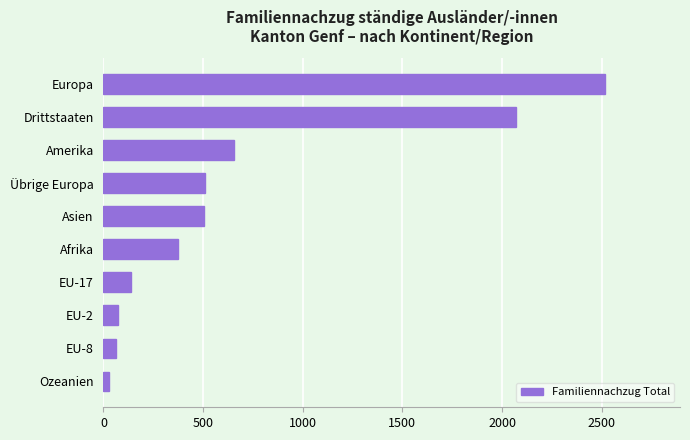

True or false: the data shows 512 at Übrige Europa.

True